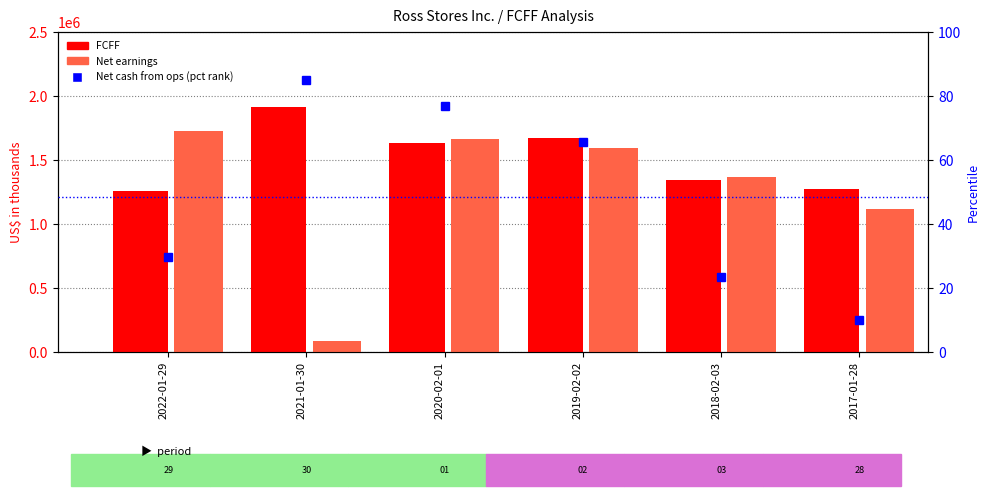

Which category has the highest value across all series?

2021-01-30